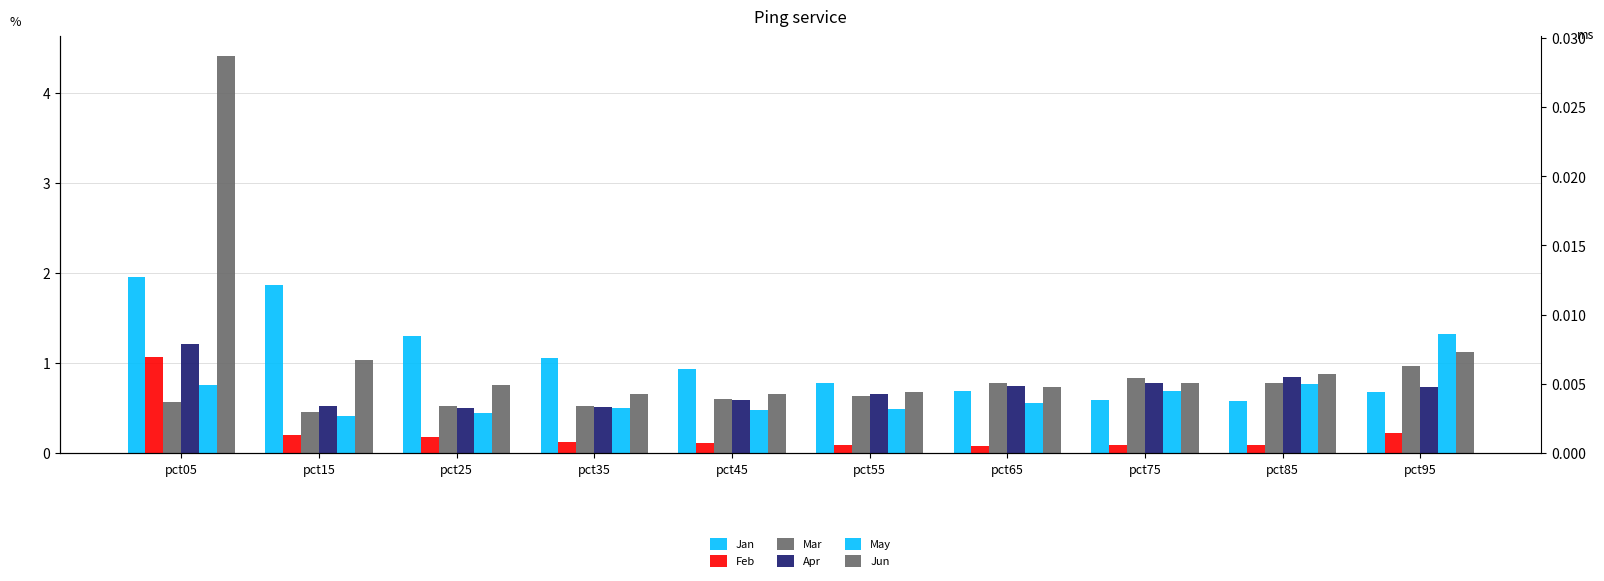

What is the difference between the Apr values at pct15 and pct05?

0.7